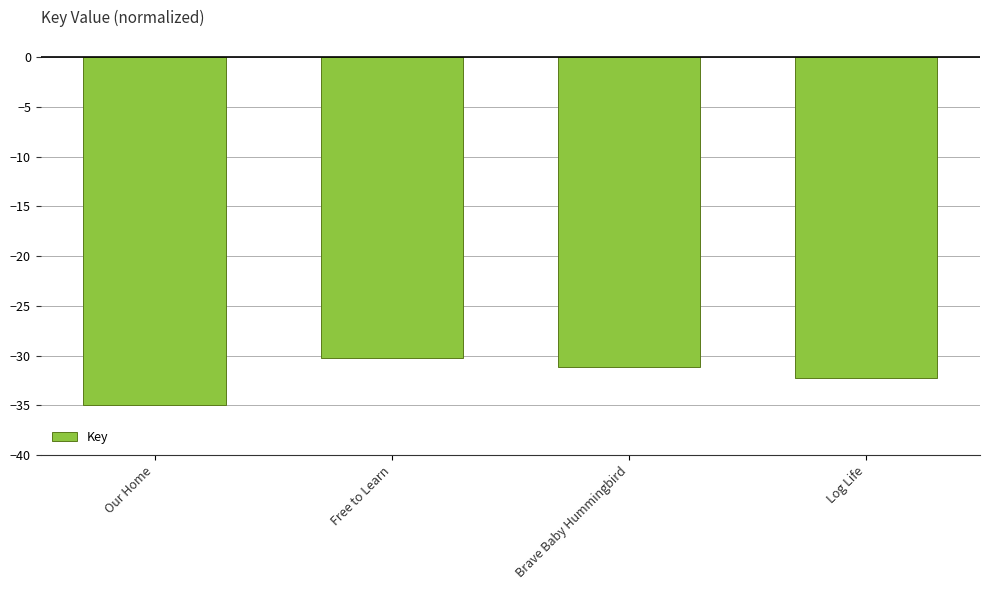

Which label corresponds to the smallest value in the chart?

Our Home